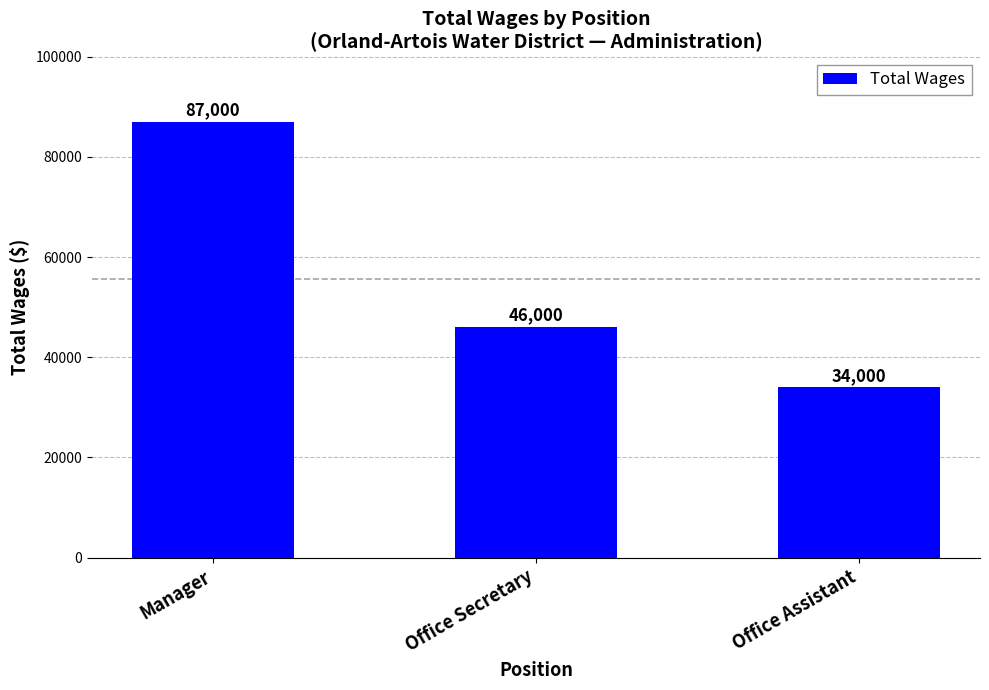

What is the minimum value shown in the chart?

34000